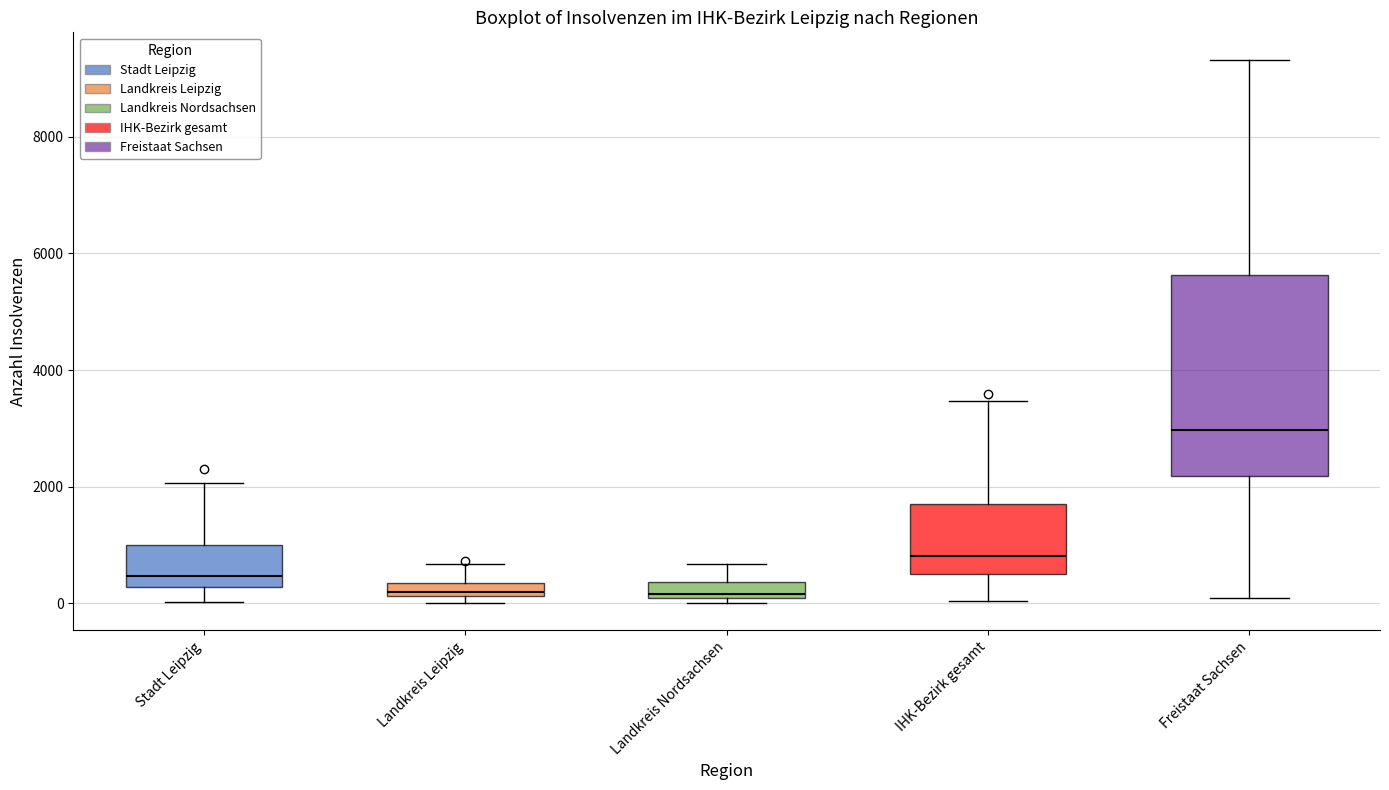

Which box's median line is the highest?

Freistaat Sachsen